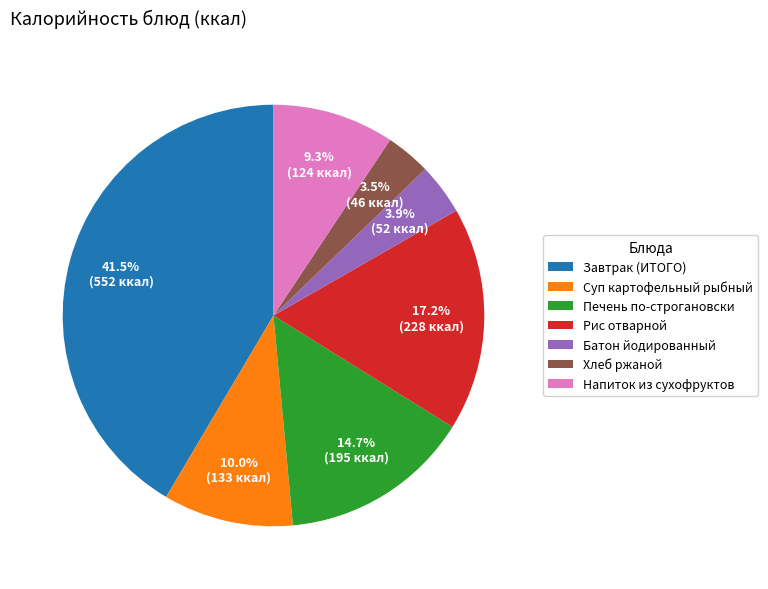

How much of the chart is everything except Напиток из сухофруктов?

90.7%